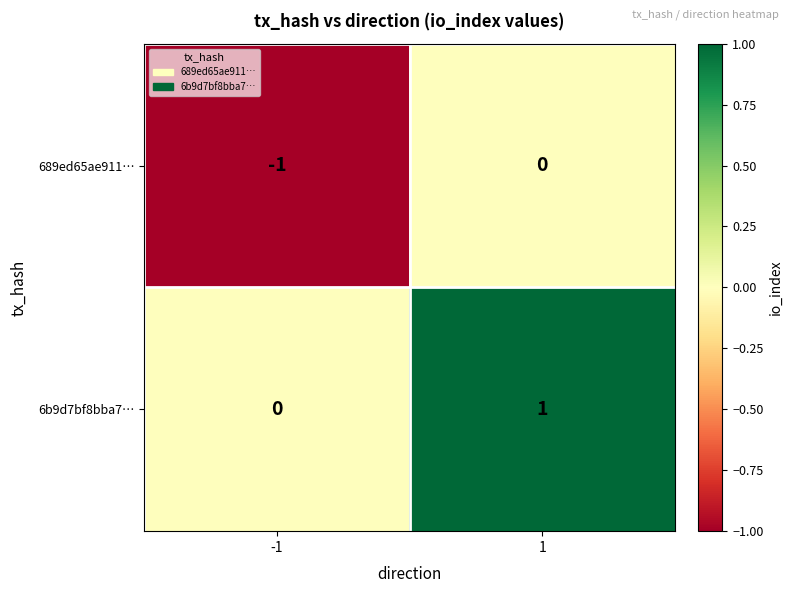

True or false: 689ed65ae911… has a value of -1 at -1.

True